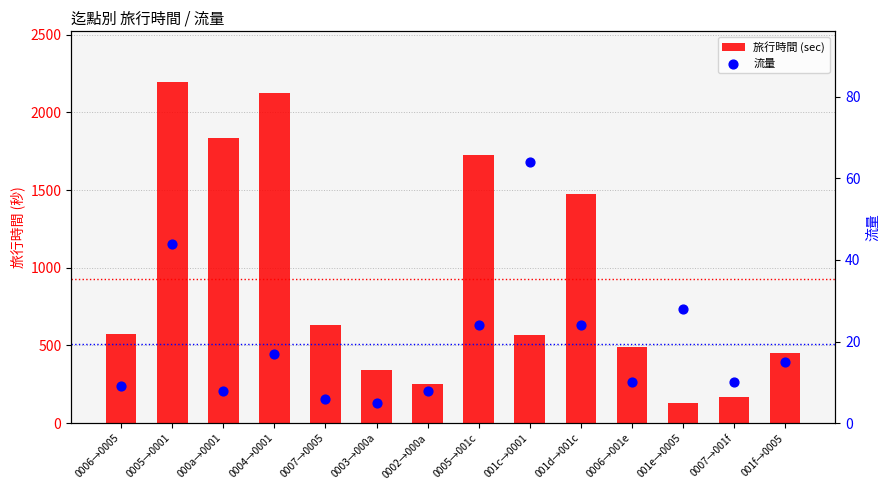

What are all the series names shown in the legend?

旅行時間 (sec), 流量